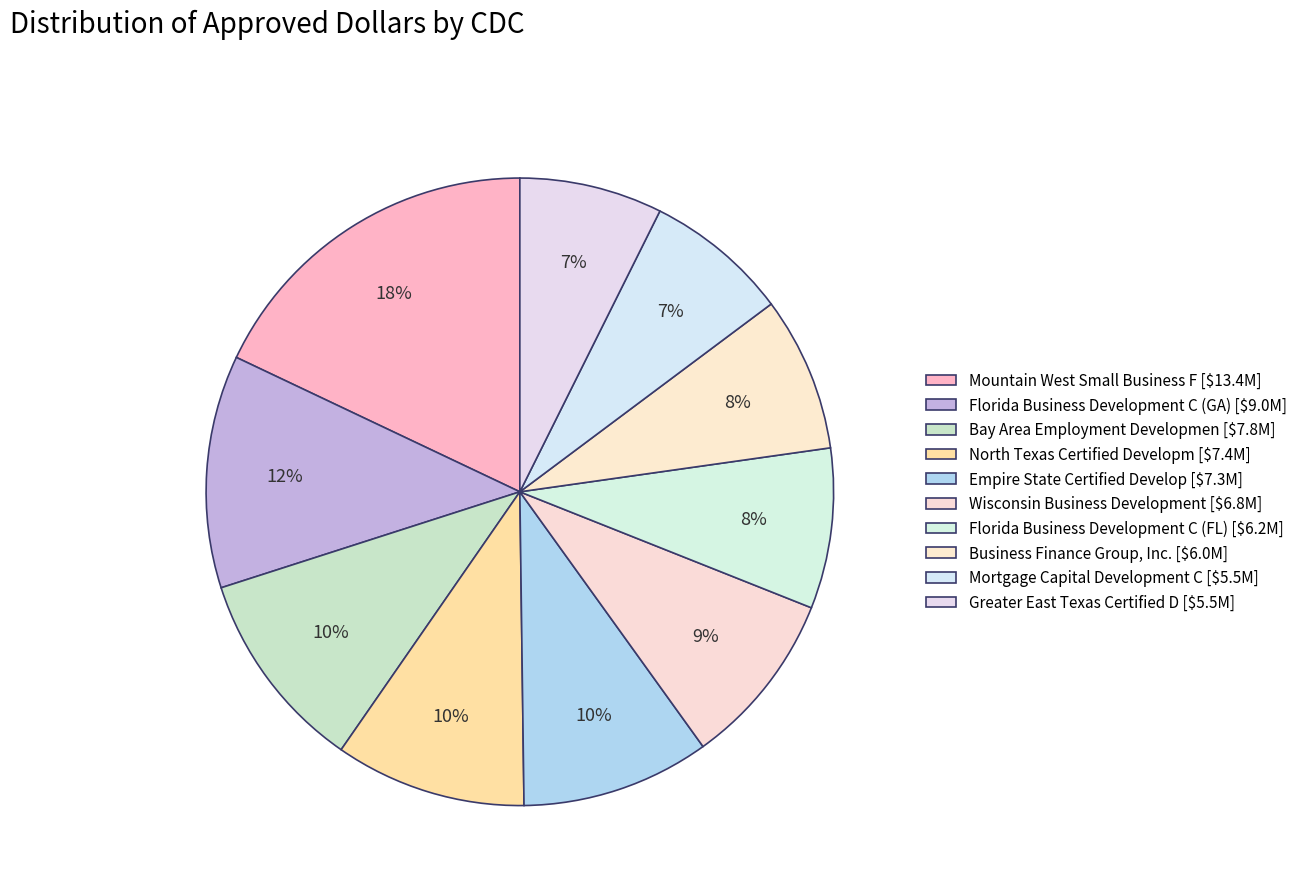

Which category has the smallest portion of the pie?

Greater East Texas Certified D